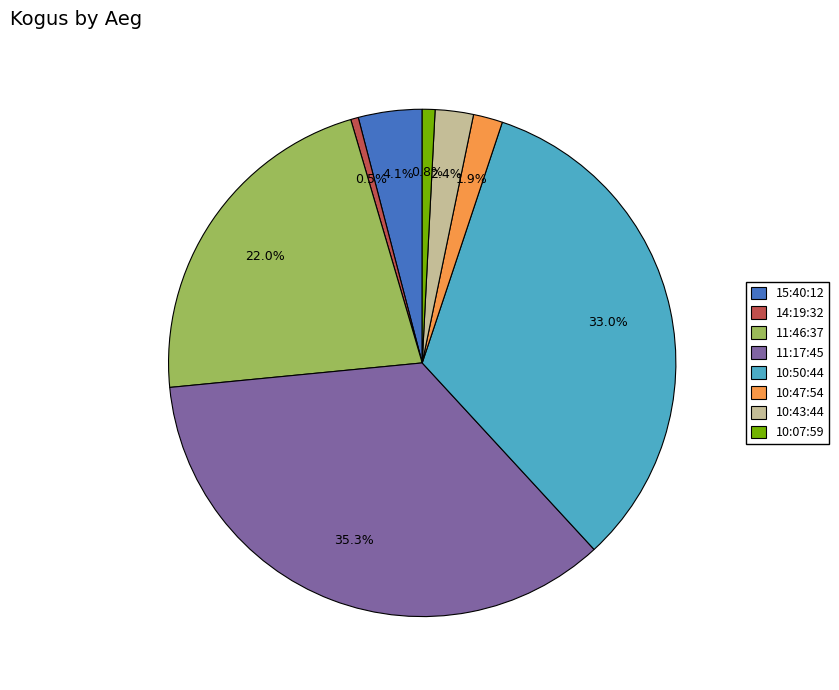

To the nearest percent, what portion does 11:46:37 represent?

22%